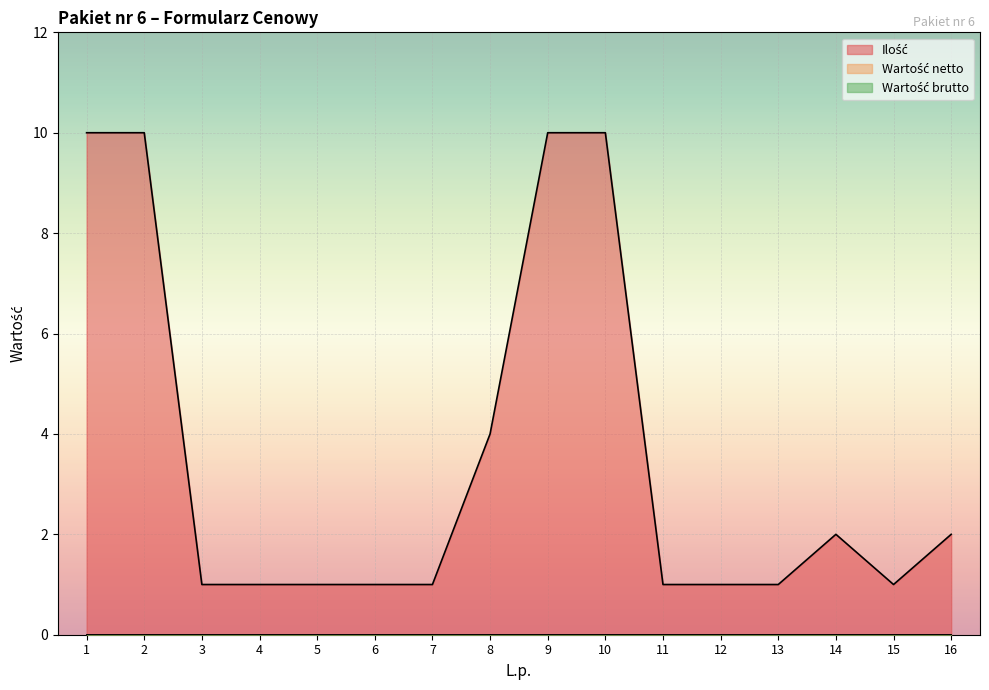

How many categories are shown in the chart?

16